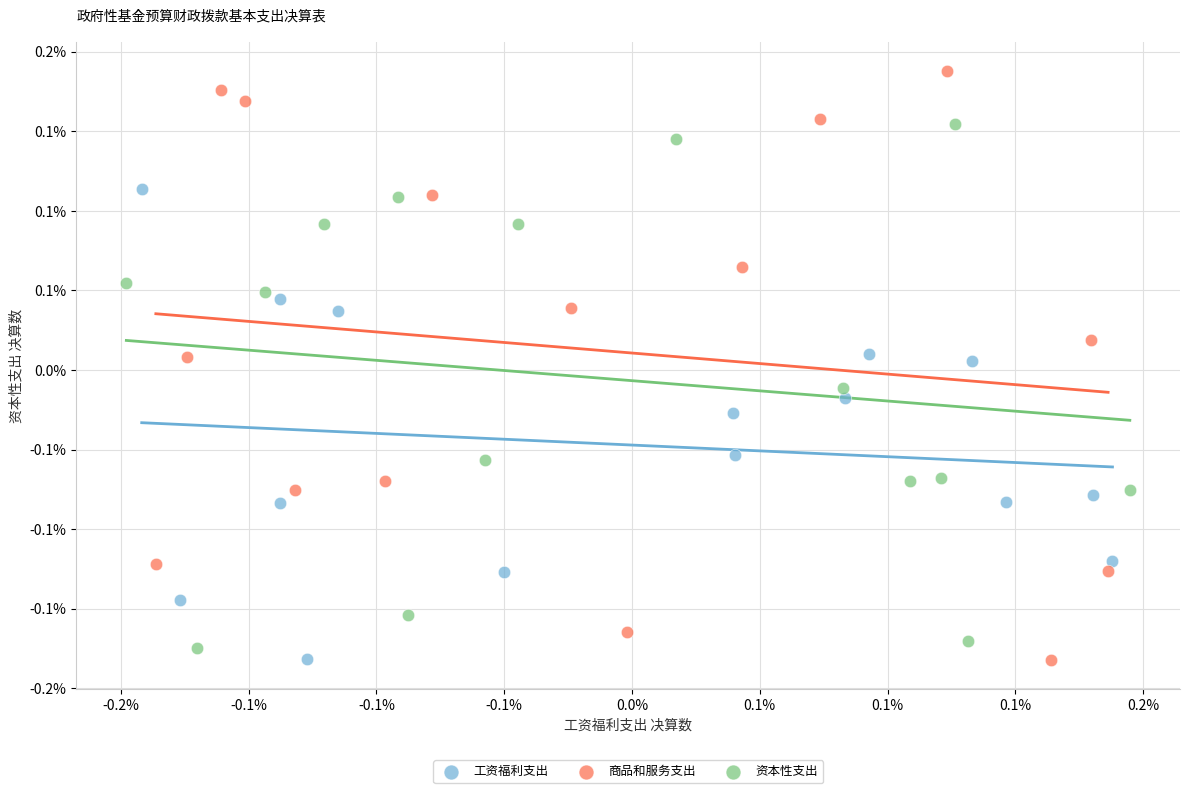

What are all the series names shown in the legend?

工资福利支出, 商品和服务支出, 资本性支出